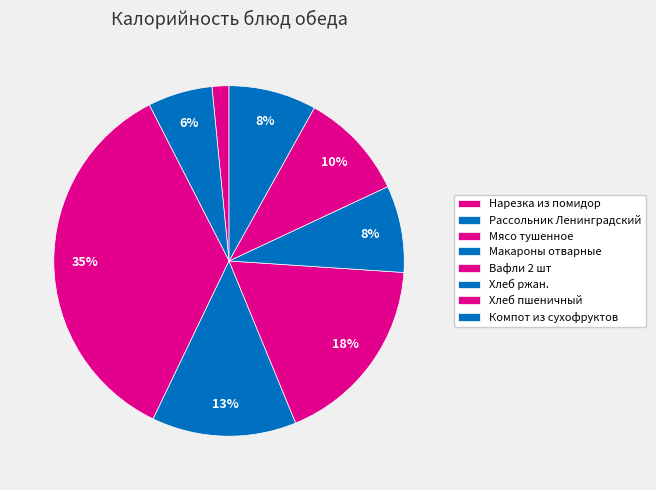

Rank the categories by value from lowest to highest.

Нарезка из помидор, Рассольник Ленинградский, Хлеб ржан., Компот из сухофруктов, Хлеб пшеничный, Макароны отварные, Вафли 2 шт, Мясо тушенное